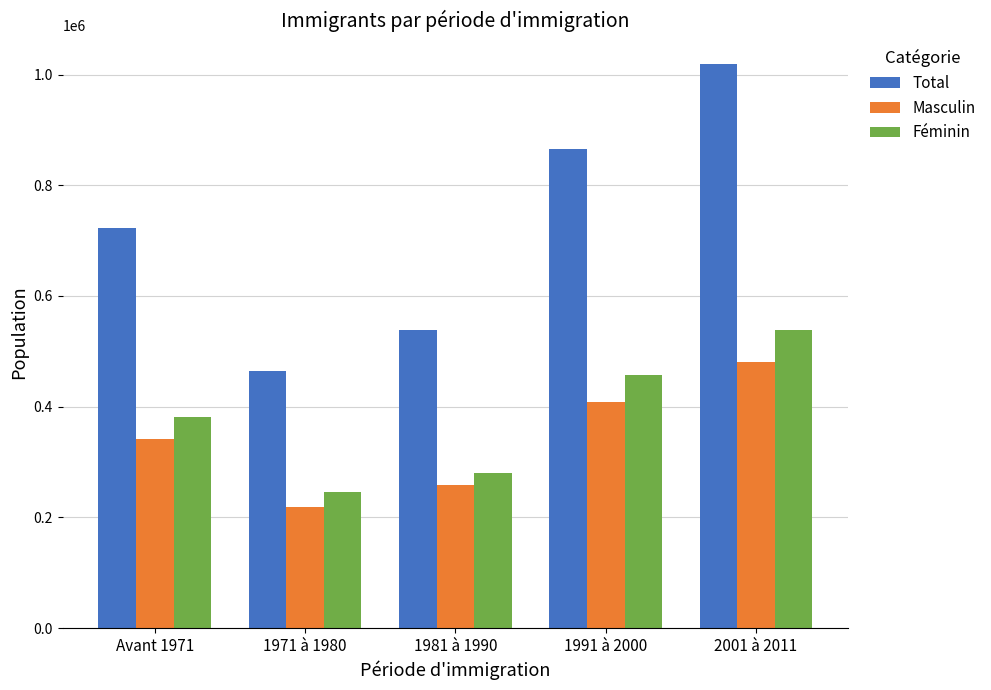

What is the total value across all series at 2001 à 2011?

2038920